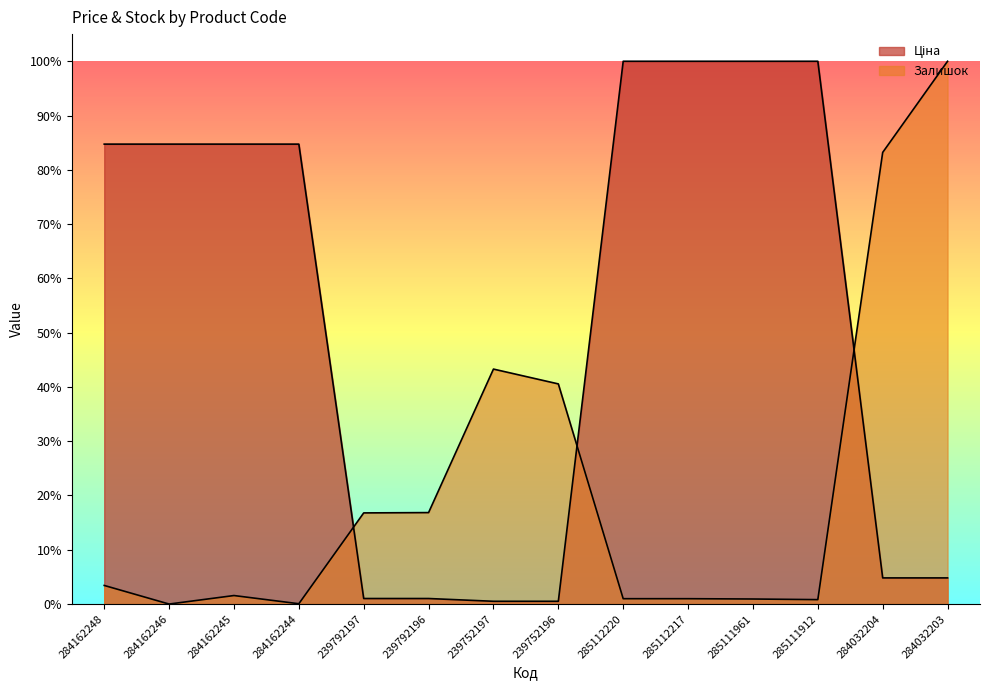

Is the value of Ціна at 284162245 greater than the value of Залишок at 284162246?

Yes